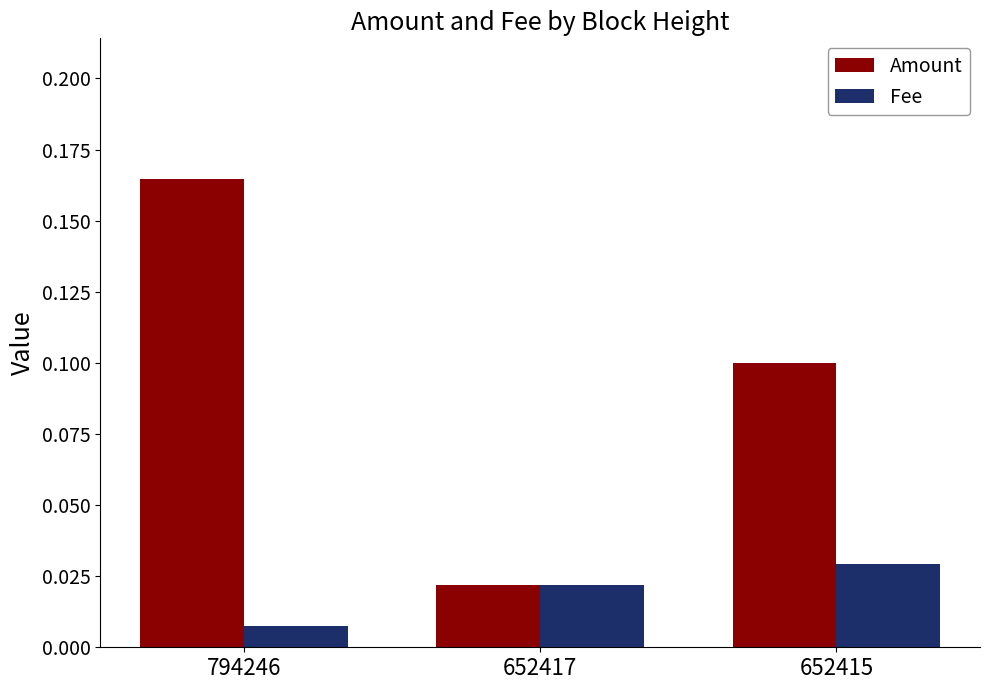

List the series in order of their peak value, lowest first.

Fee, Amount